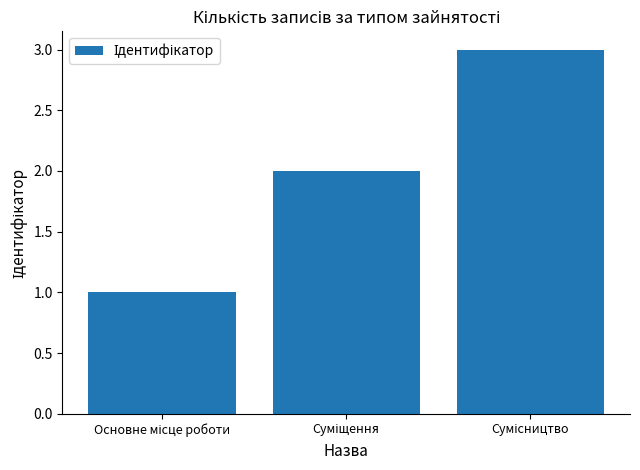

What is the sum of all values?

6